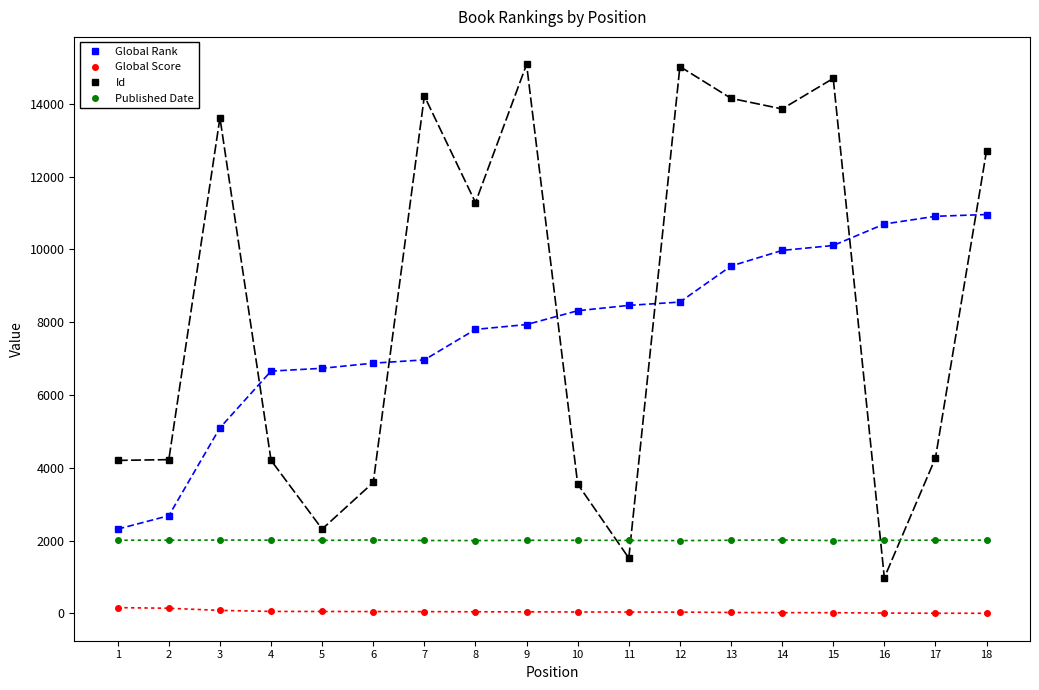

Is the value of Global Rank at 18 greater than the value of Id at 6?

Yes